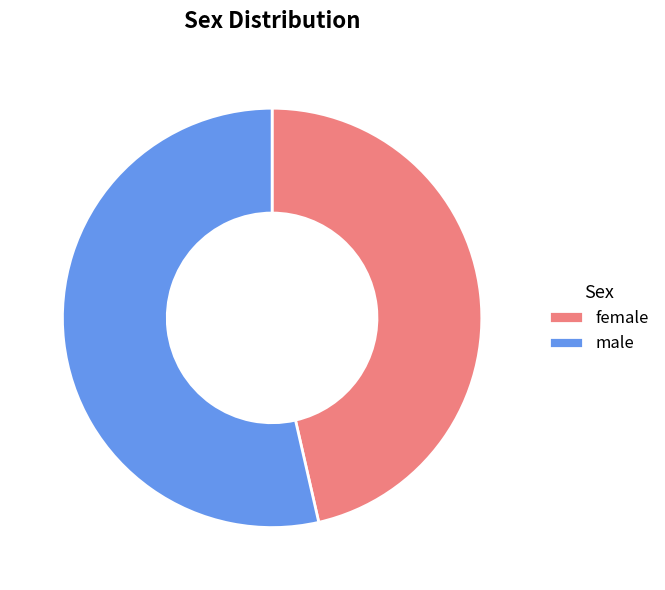

Is the sum of male and female greater than half?

Yes